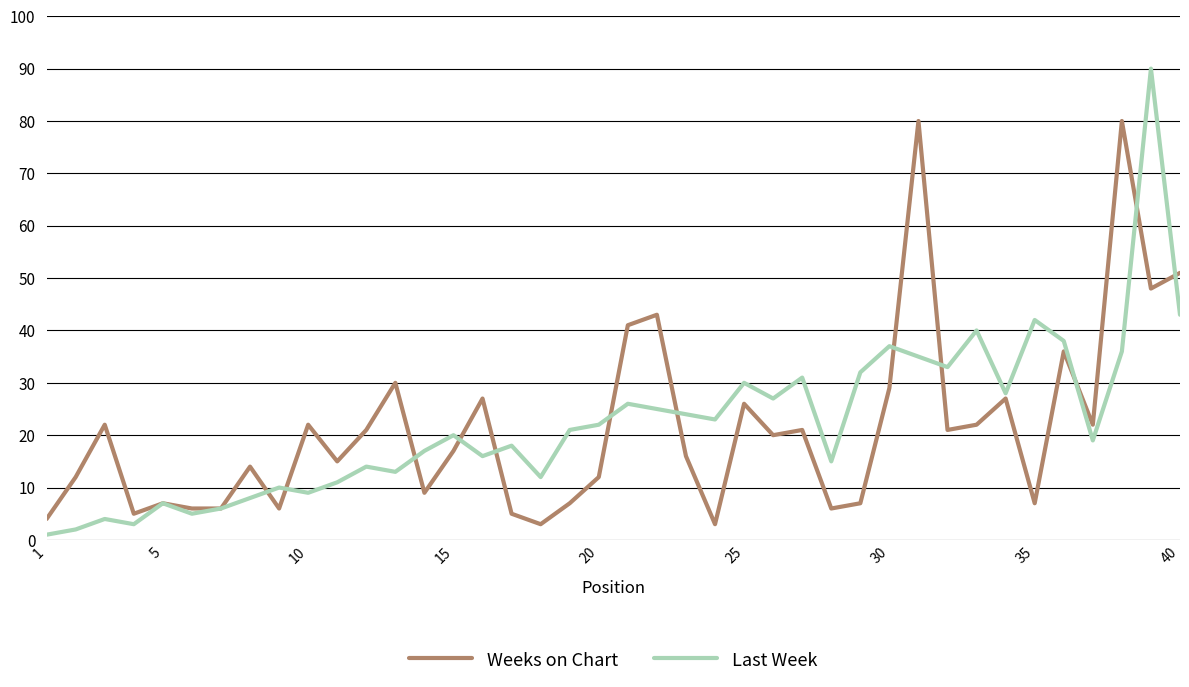

What is the sum of all Last Week values?

893